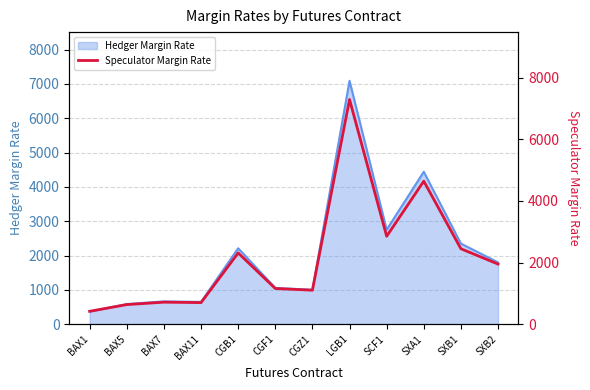

Rank the categories by value from highest to lowest.

LGB1, SXA1, SCF1, SXB1, CGB1, SXB2, CGF1, CGZ1, BAX7, BAX11, BAX5, BAX1